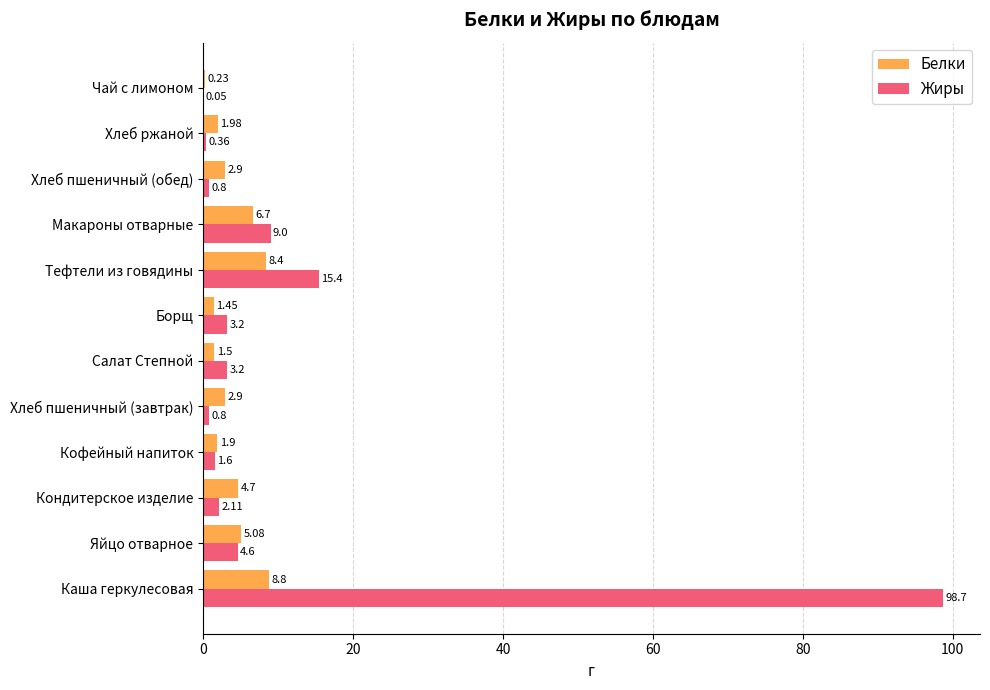

What are all the series names shown in the legend?

Белки, Жиры